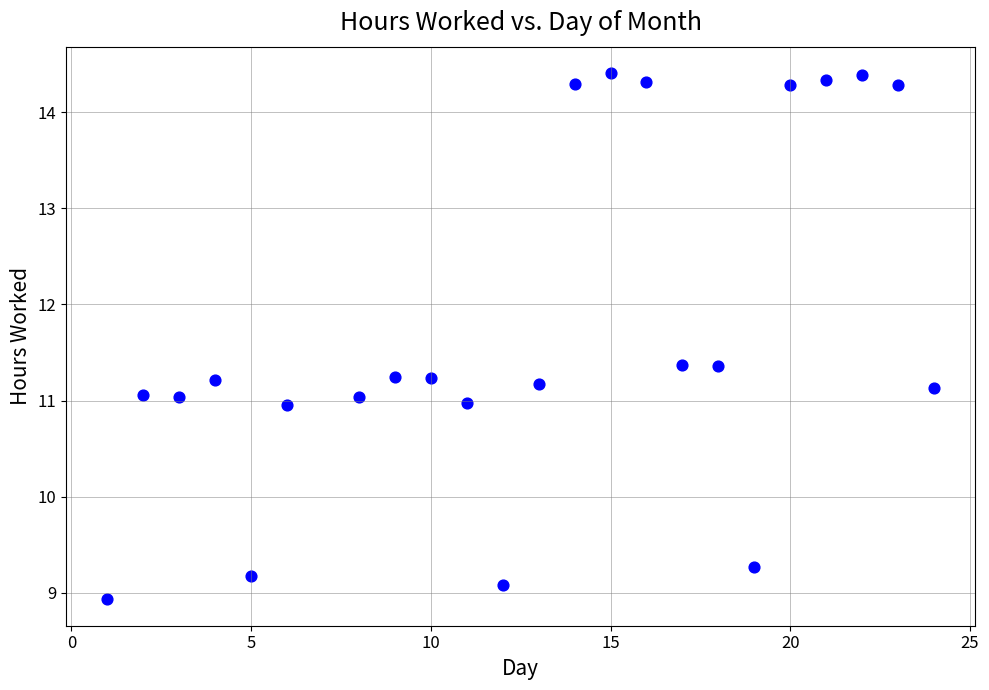

What is the range of Y values (max minus min)?

5.5